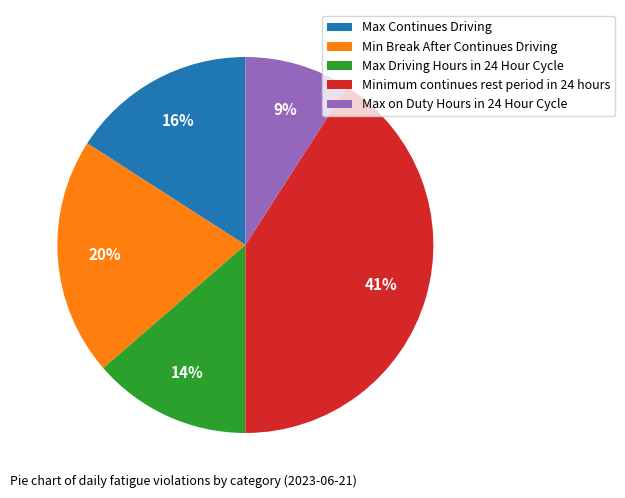

To the nearest percent, what is the difference between the Max Driving Hours in 24 Hour Cycle and Max Continues Driving slice percentages?

2%